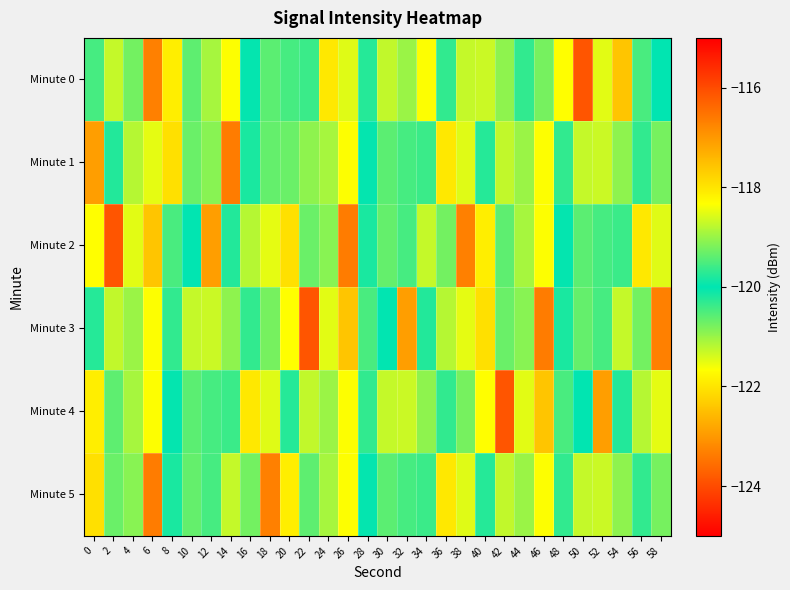

What is the smallest value displayed?

-123.4